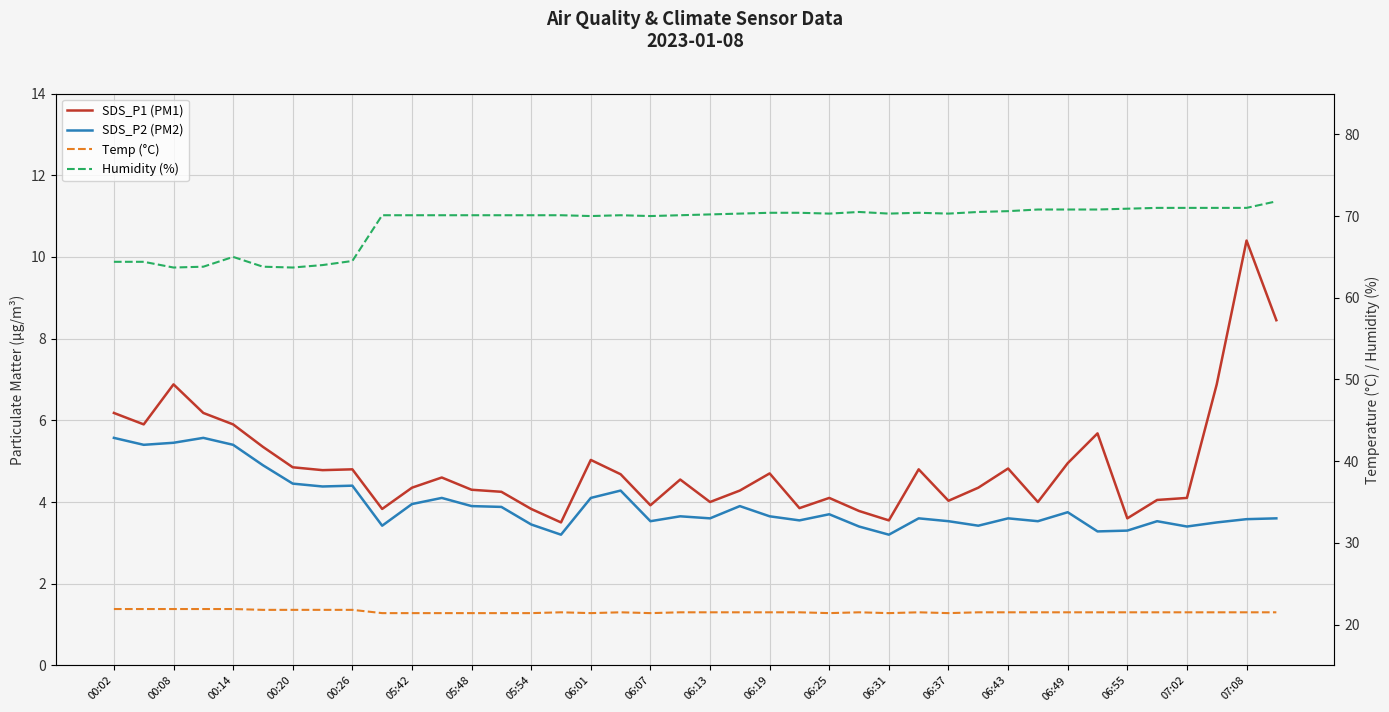

At which label does SDS_P1 (PM1) first exceed 4?

00:02